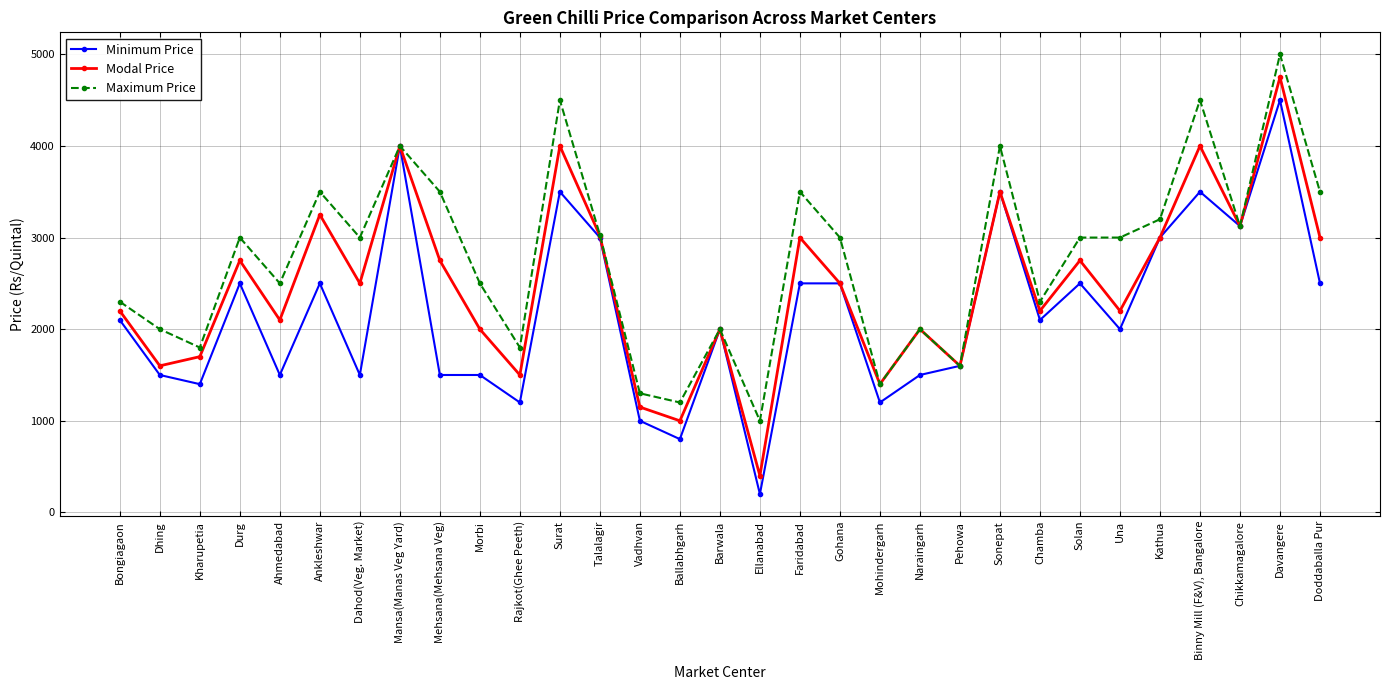

What is the label of the 17th point from the left?

Ellanabad